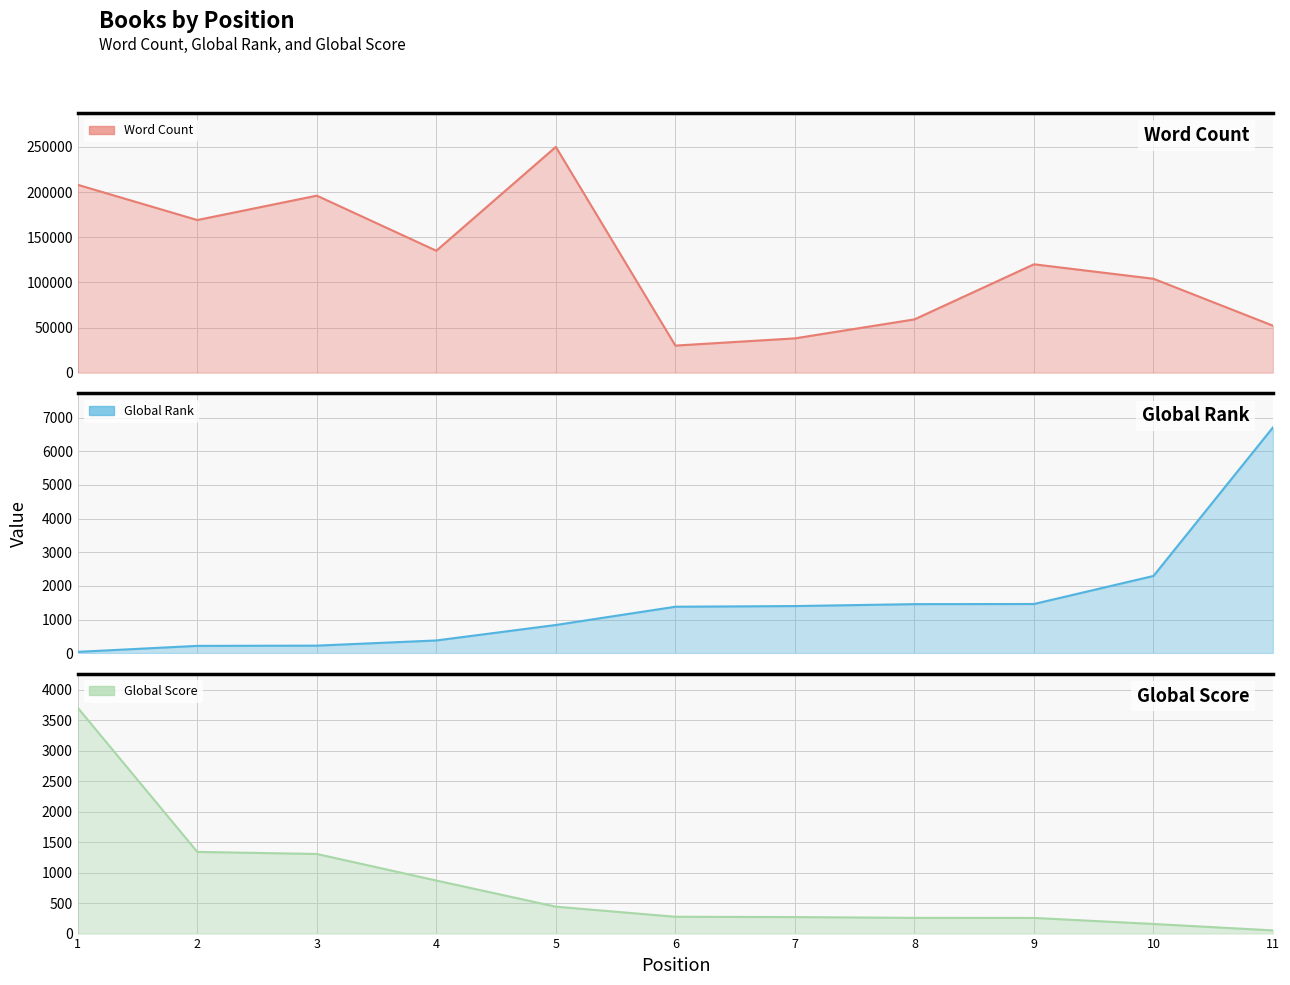

What is the value of the Global Score point at the 11th from the left?

52